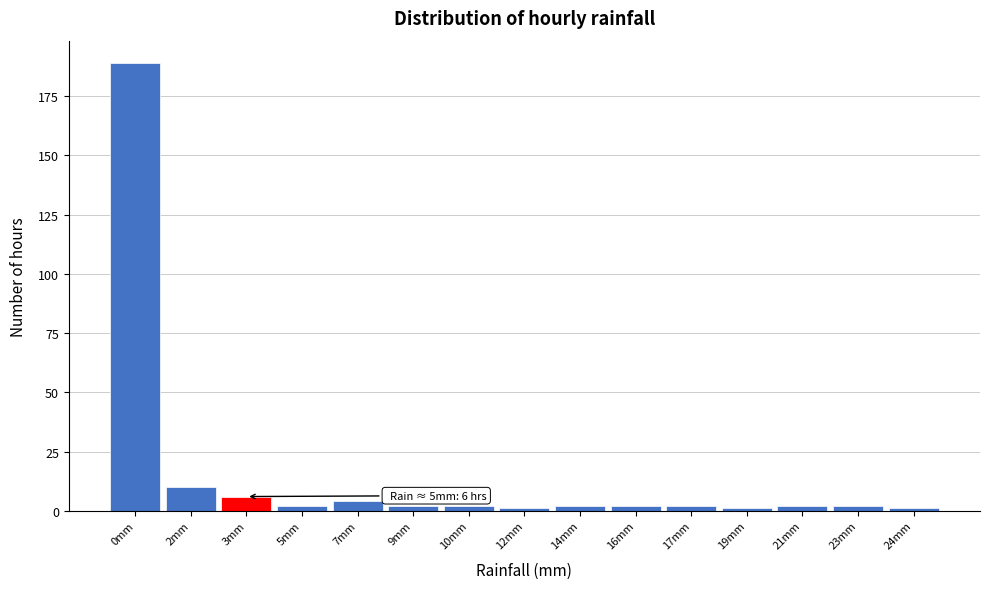

Reading left to right, transcribe all the data shown in this chart.

189	10	6	2	4	2	2	1	2	2	2	1	2	2	1